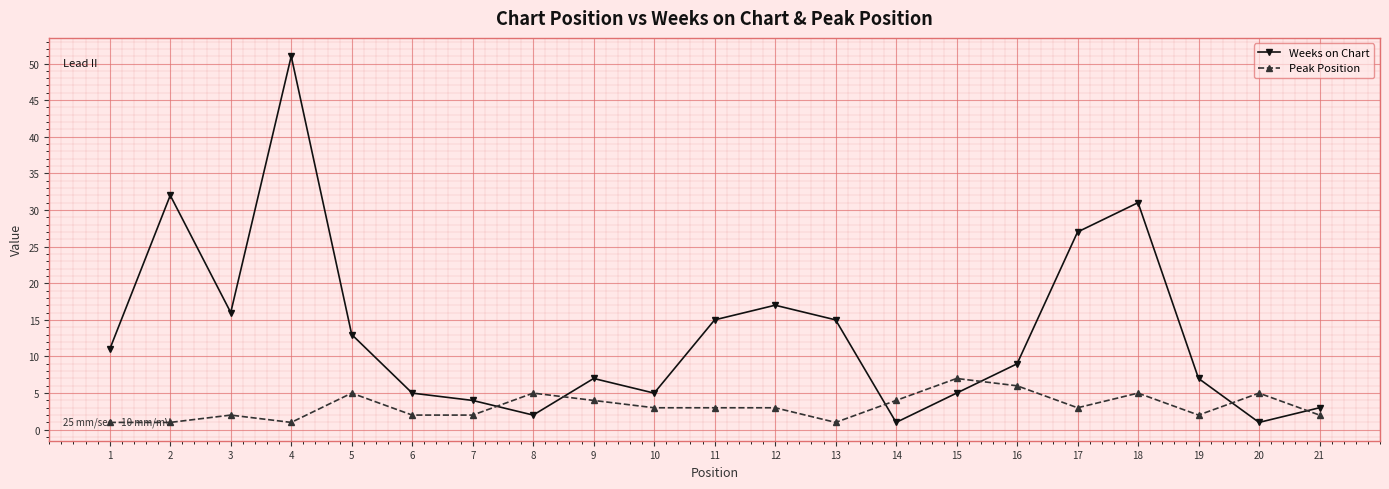

What is the approximate value of Weeks on Chart at 2?

32